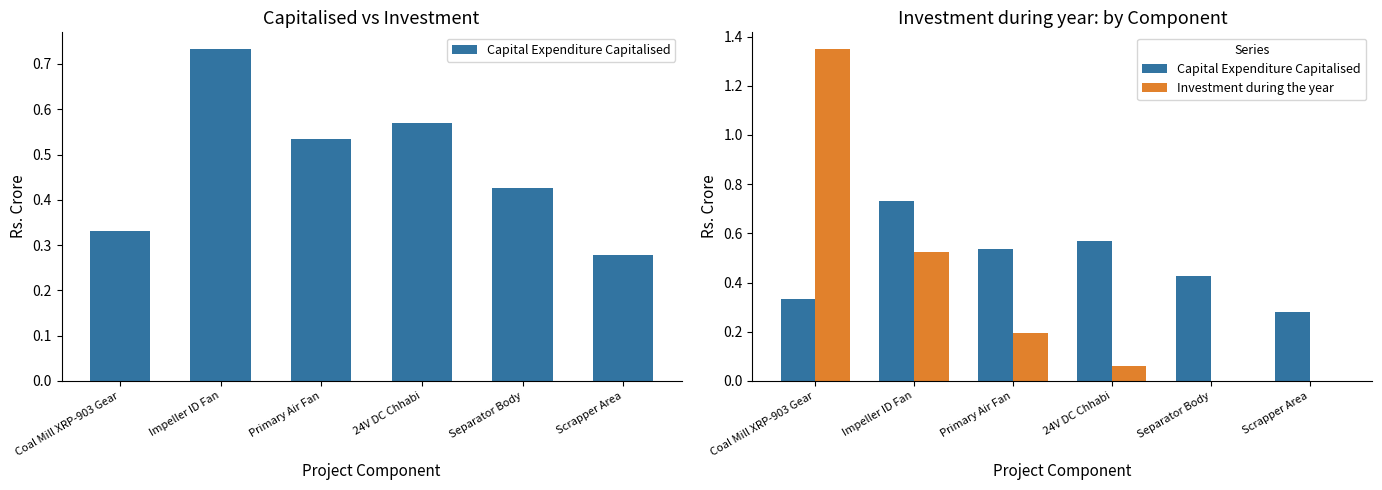

Between Impeller ID Fan and Scrapper Area, which is larger?

Impeller ID Fan